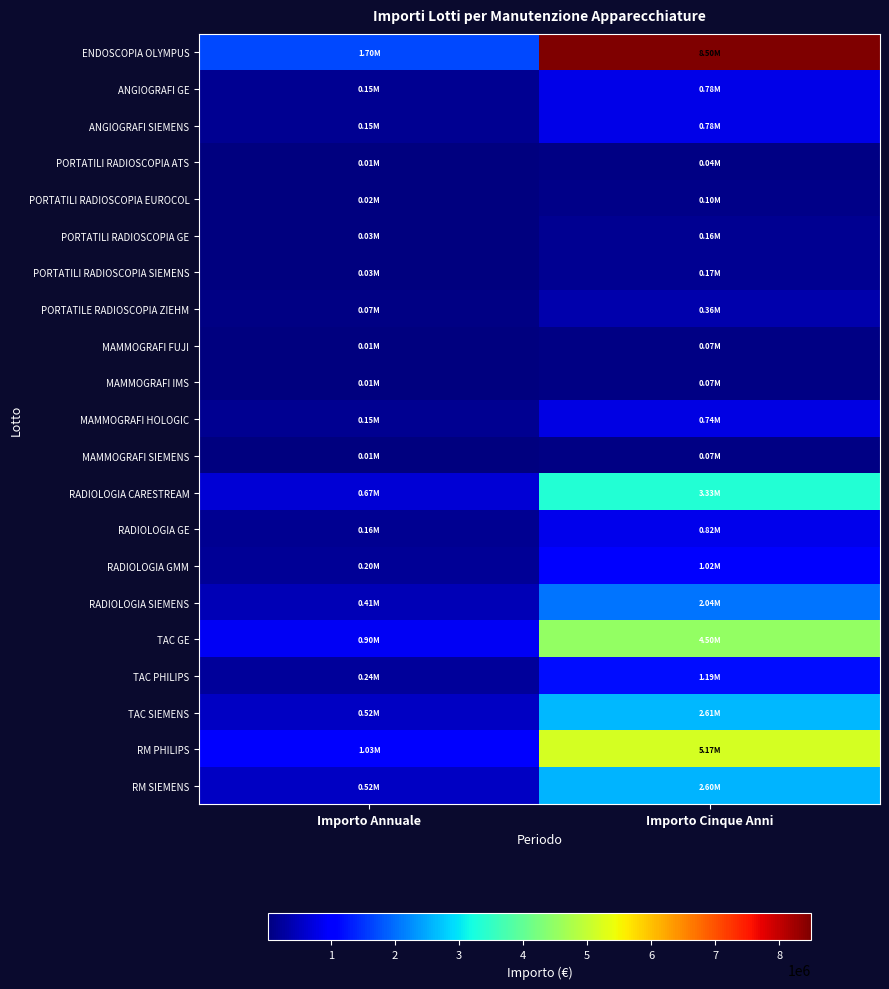

What is the greatest value displayed?

8500000